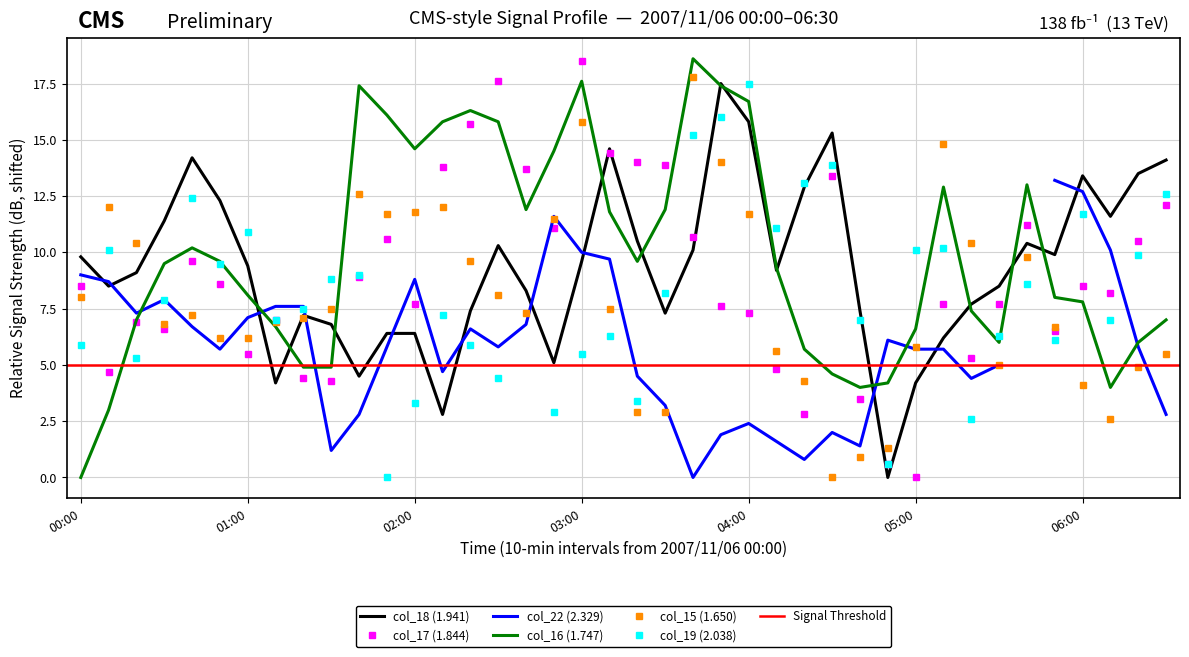

What is the total value across all series at 15?

51.8